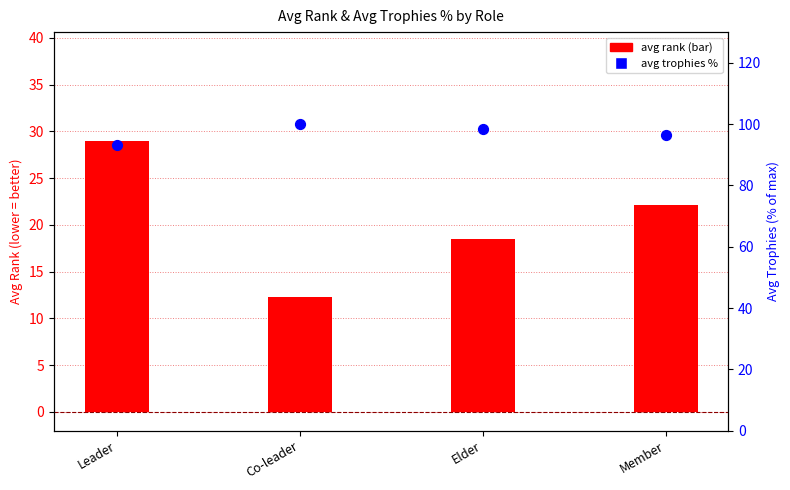

At how many categories does at least one series exceed 28?

4